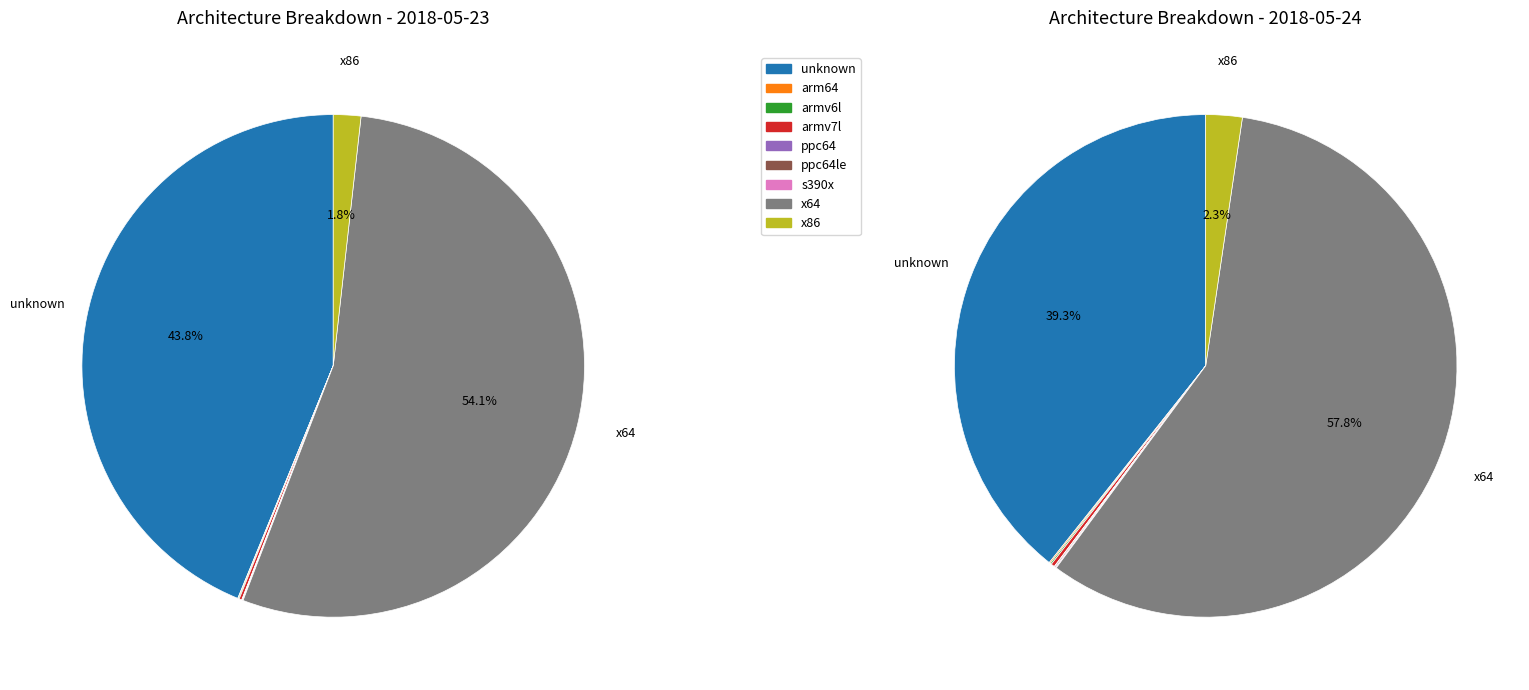

What is the majority slice?

x64